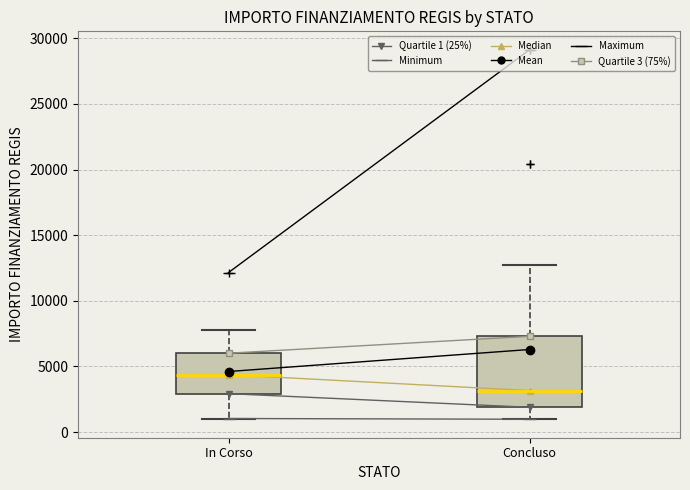

Reading left to right, read every box against the y-axis: the position of its median line, the range the box covers, and the ends of its whiskers. The values are not printed on the chart, so give them approximately, as read against the axis.

In Corso: median 4500, box 3000 to 6000, whiskers 1000 to 8000
Concluso: median 3000, box 2000 to 7500, whiskers 1000 to 12500